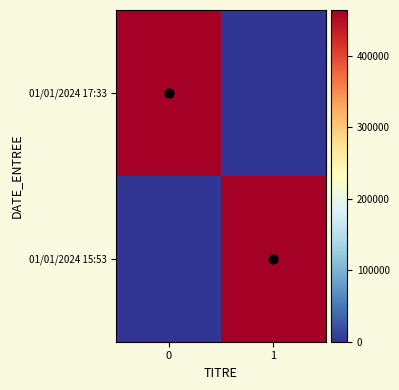

Which series has the largest total across all categories?

01/01/2024 17:33